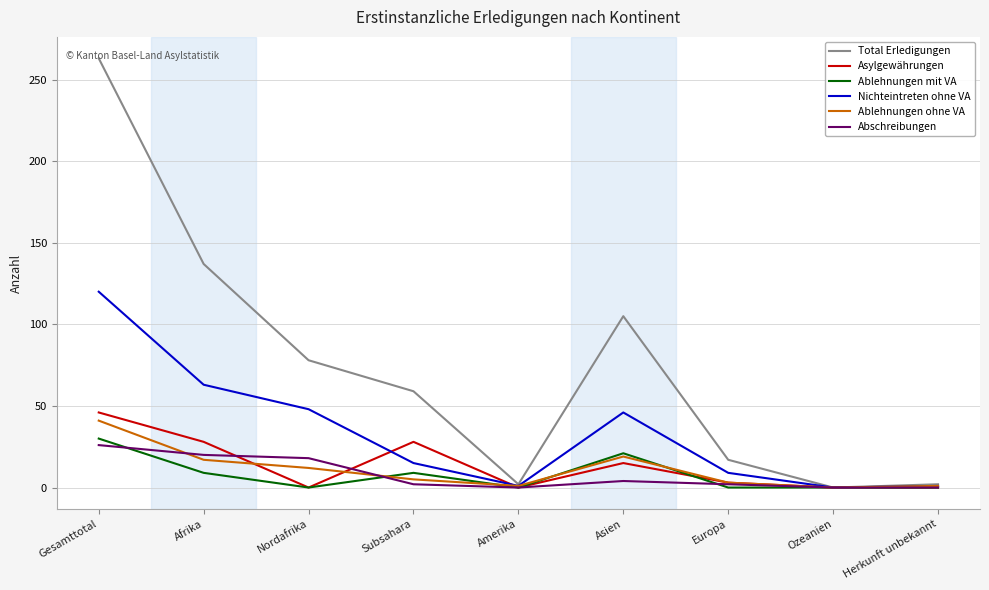

Which label corresponds to the largest value in the chart?

Gesamttotal